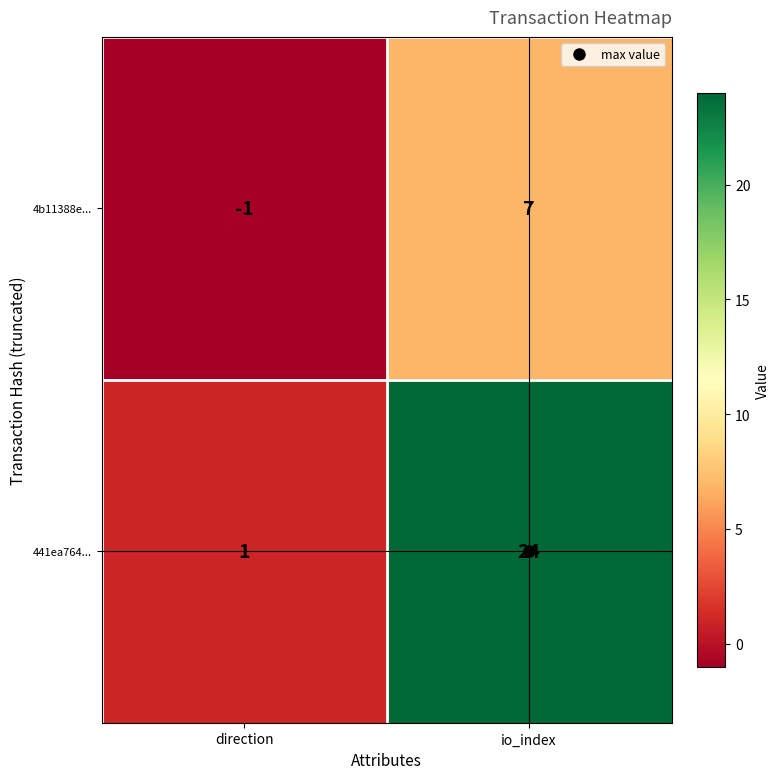

How many values in 4b11388e... are above zero?

1